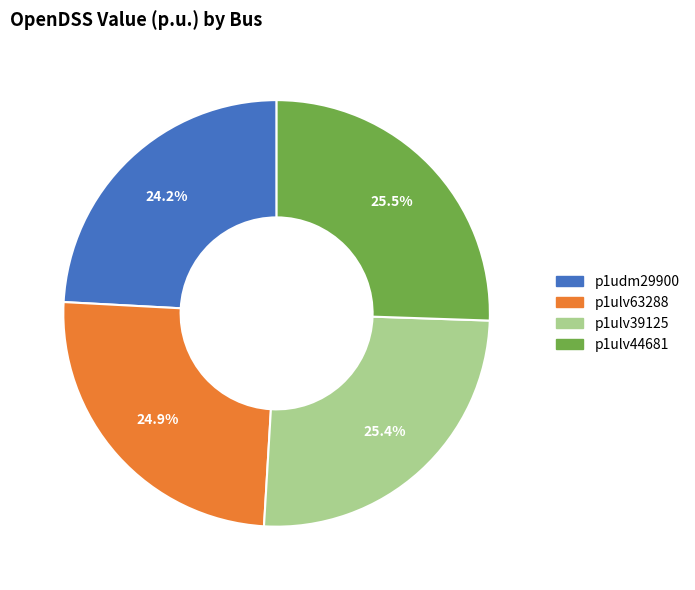

To the nearest percent, what percentage of the pie is p1ulv63288?

25%